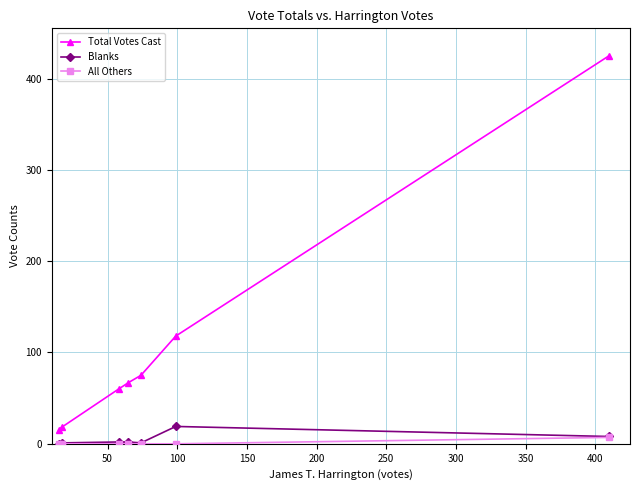

True or false: Total Votes Cast has more than 1 interior local peaks.

False